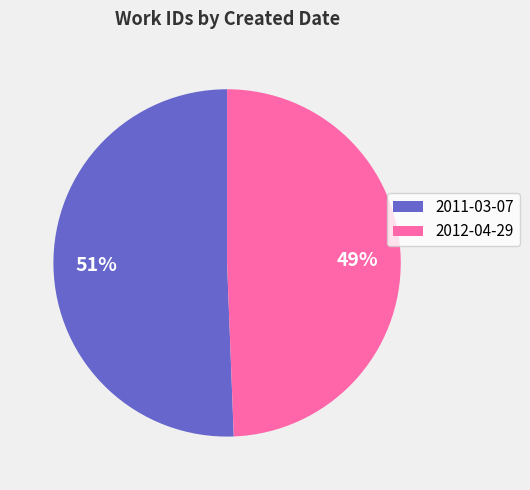

Which slice is the smallest?

2012-04-29